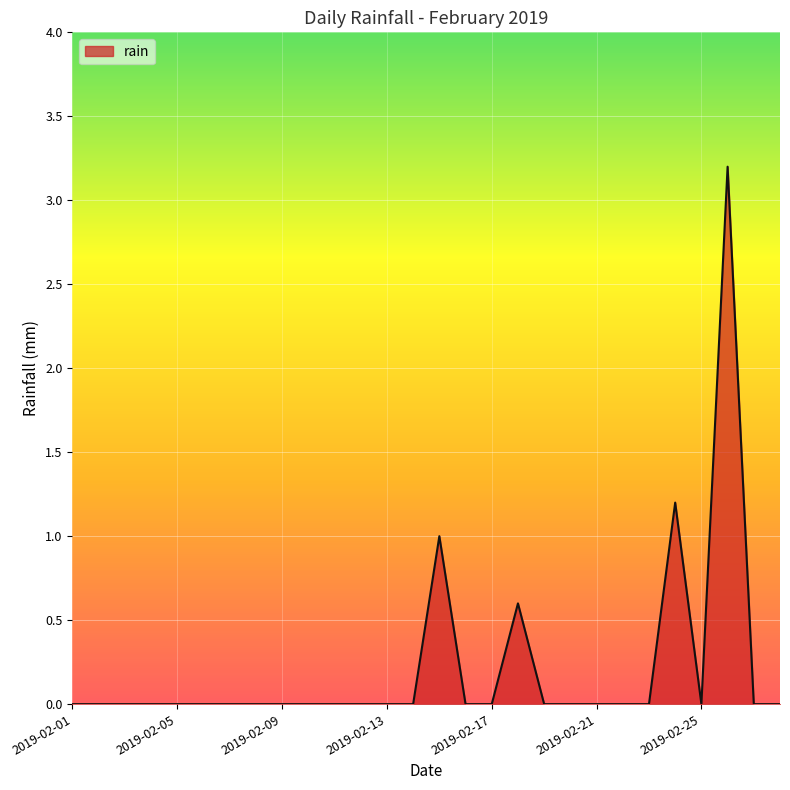

Does the chart have visible grid lines?

Yes